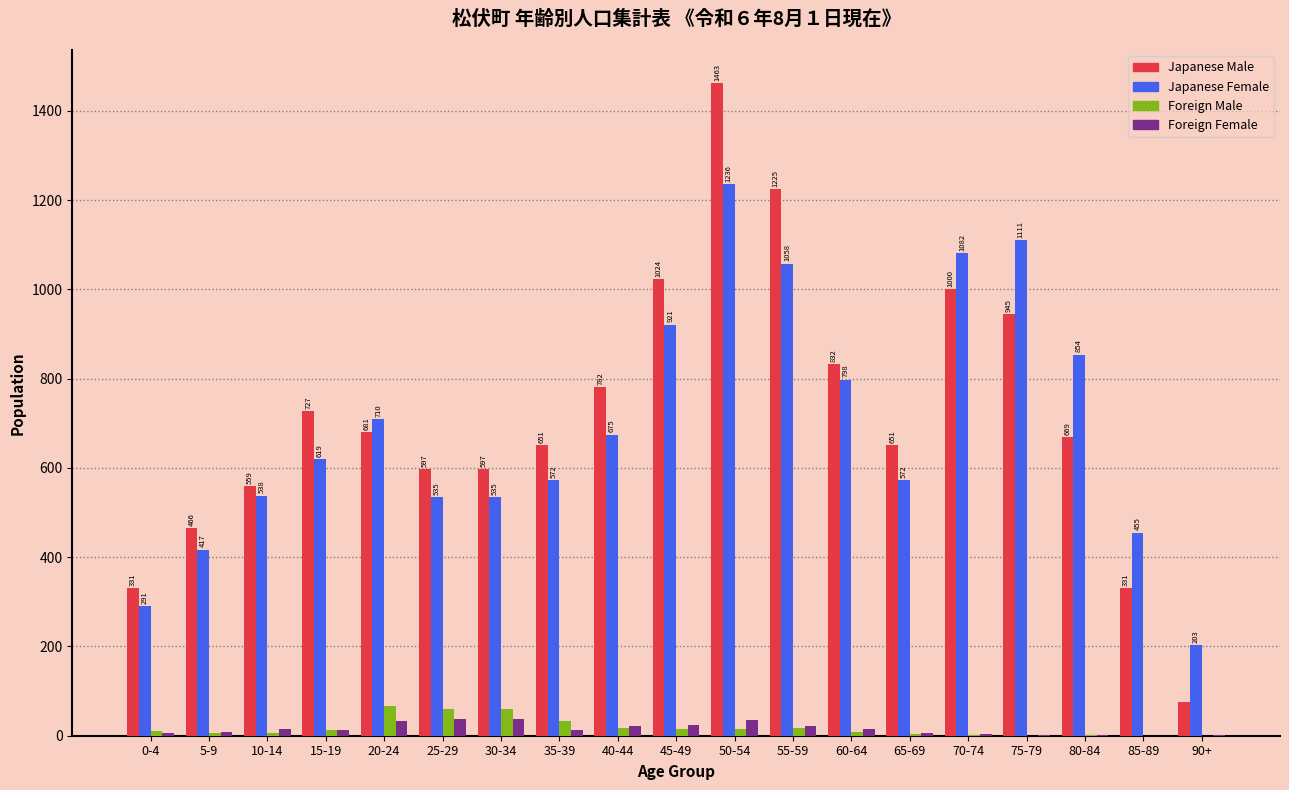

What is the sum of the Foreign Male values at 30-34 and 90+?

60